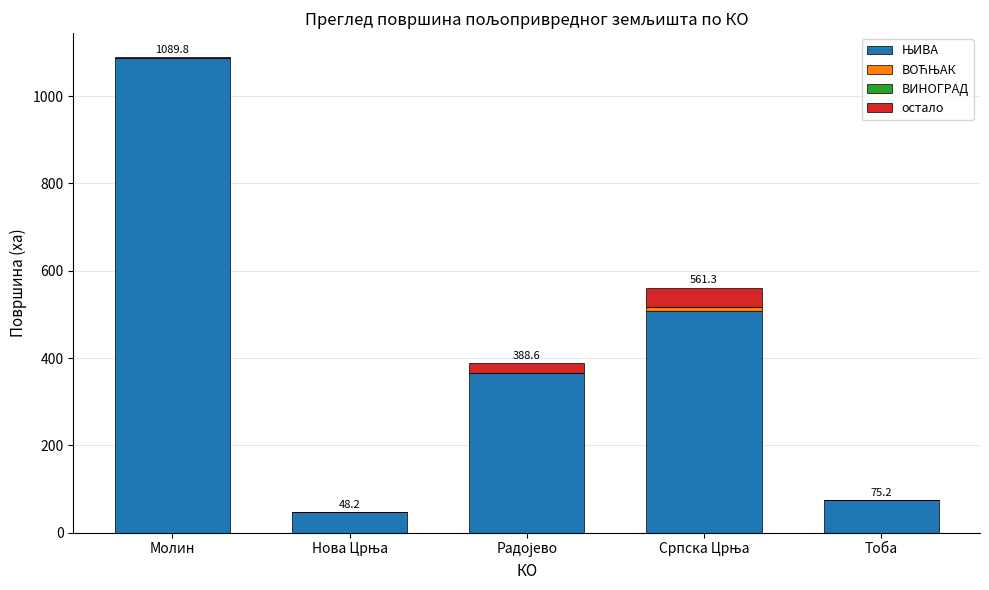

At which category is the sum across all series the highest?

Молин